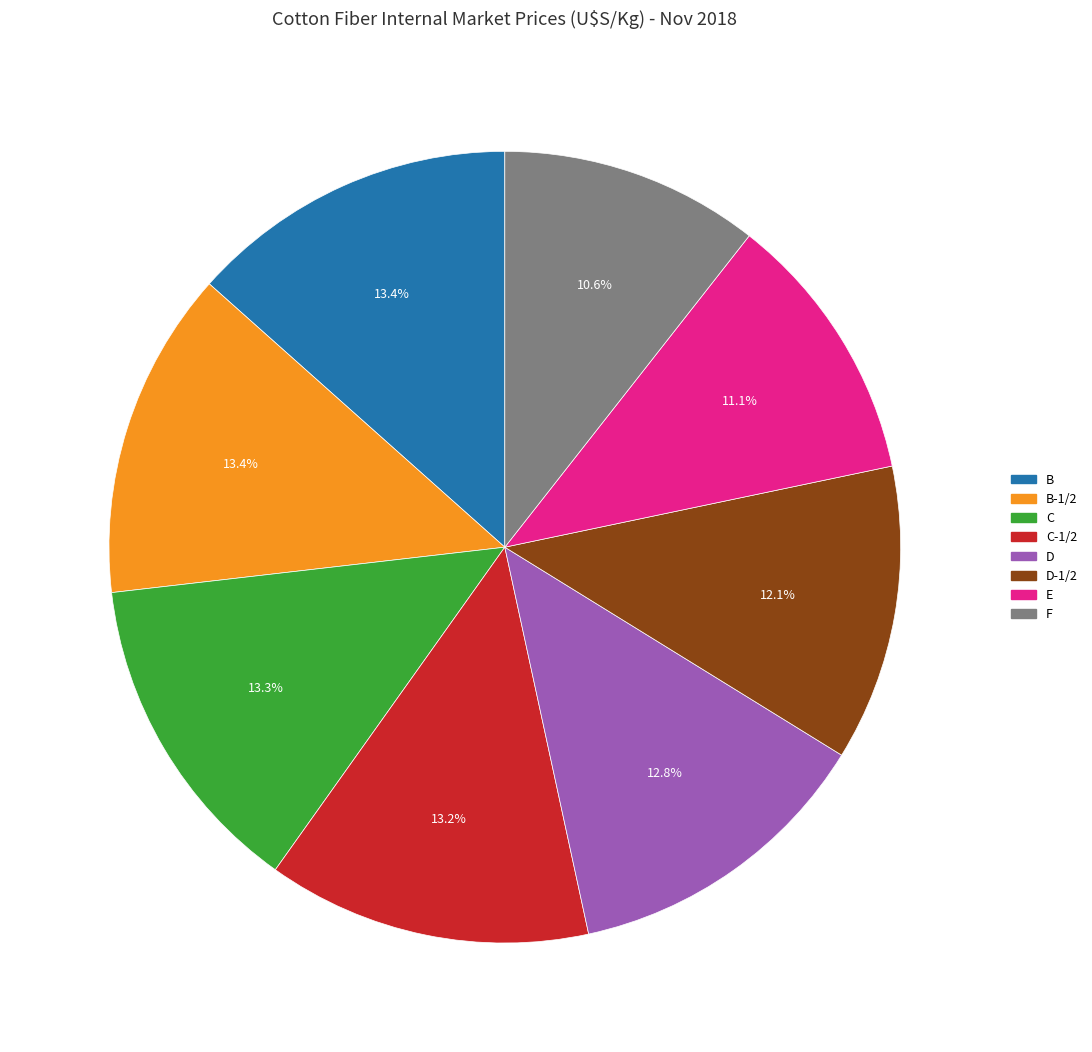

Is there a majority slice in this chart?

No